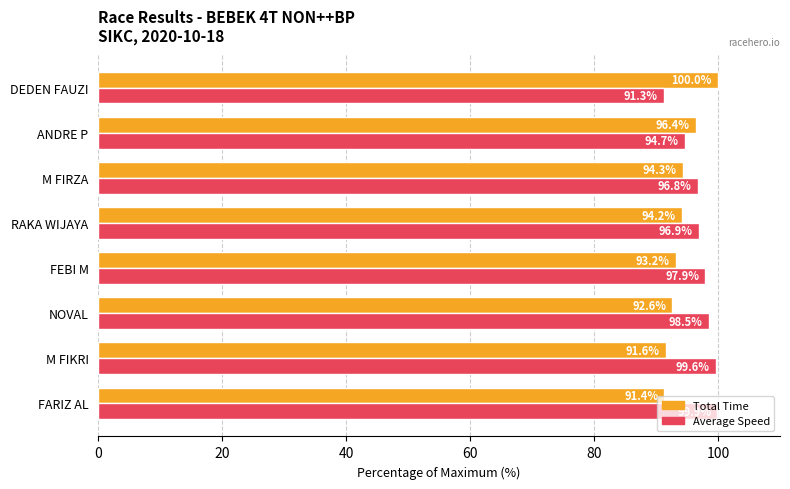

What is the approximate value of Total Time at M FIRZA?

94.3